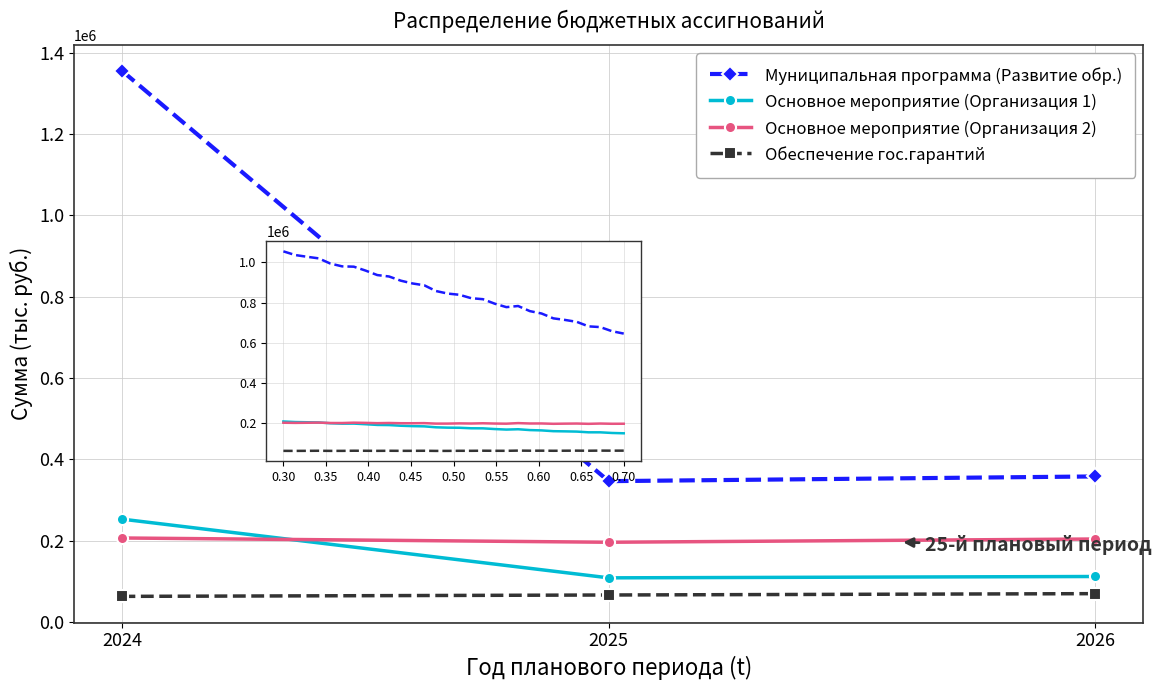

Rank the series at 2025 from lowest to highest value.

Обеспечение гос.гарантий, Основное мероприятие (Организация 1), Основное мероприятие (Организация 2), Муниципальная программа (Развитие обр.)